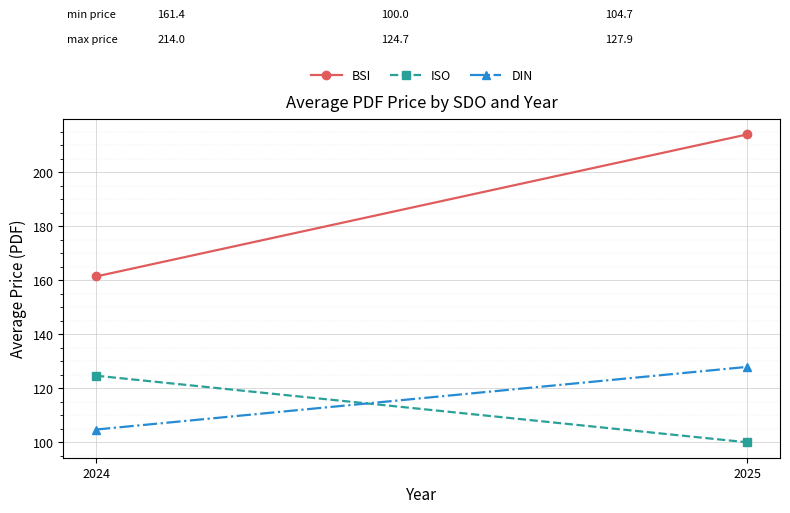

How many lines are shown in the chart?

3